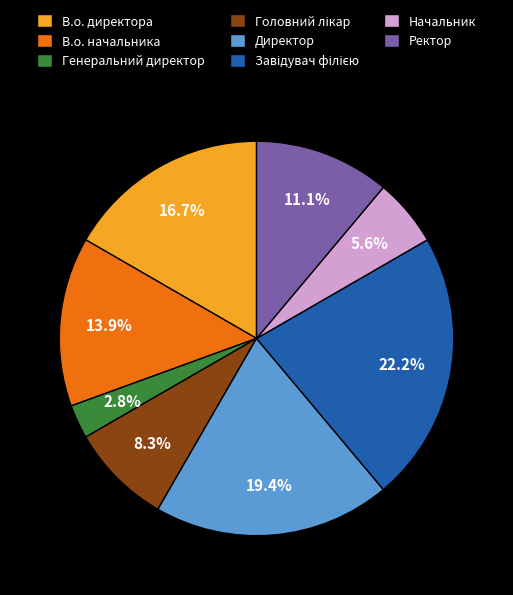

Which category has the smallest portion of the pie?

Генеральний директор